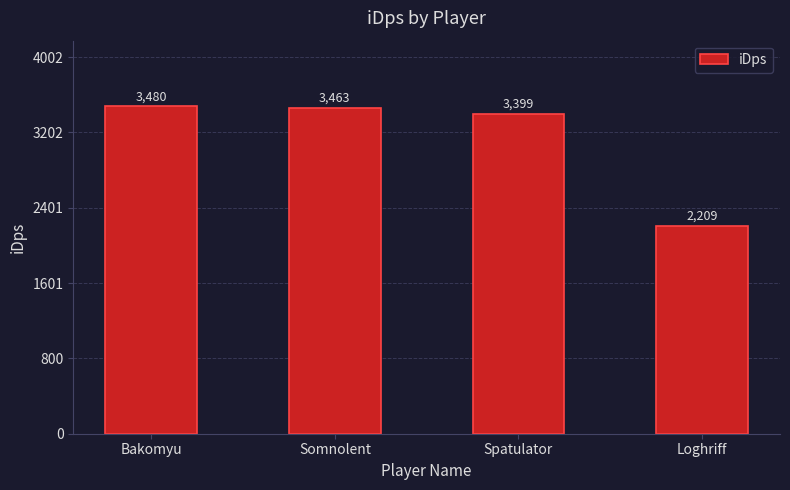

What position from the right is Spatulator?

2